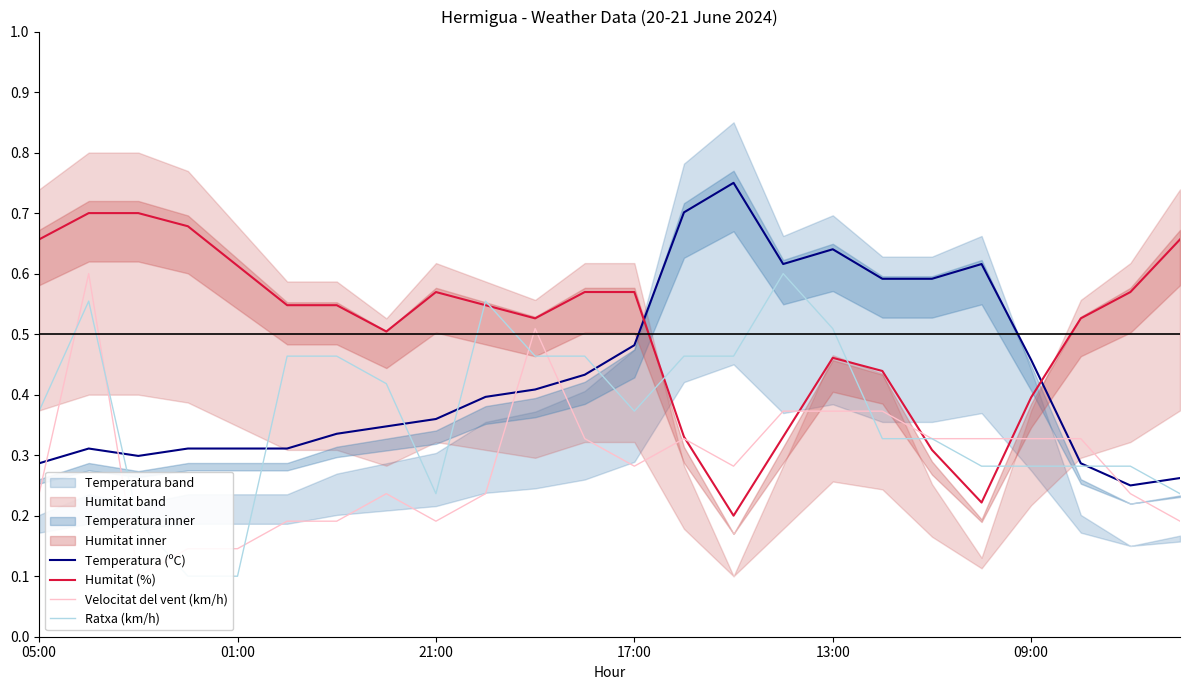

At which label does Humitat (%) reach its minimum?

14